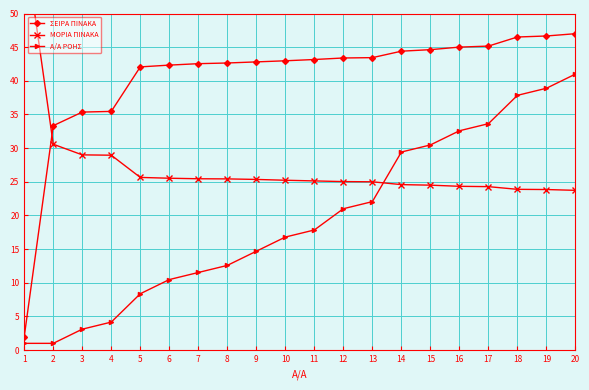

Reading left to right, extract all data points from this chart.

ΣΕΙΡΑ ΠΙΝΑΚΑ: 1=2.0	2=33.3	3=35.4	4=35.5	5=42.1	6=42.3	7=42.5	8=42.6	9=42.8	10=43.0	11=43.2	12=43.4	13=43.4	14=44.4	15=44.6	16=45.0	17=45.2	18=46.5	19=46.7	20=47.0
ΜΟΡΙΑ ΠΙΝΑΚΑ: 1=61.0	2=30.6	3=29.0	4=28.9	5=25.6	6=25.5	7=25.4	8=25.4	9=25.4	10=25.2	11=25.1	12=25.0	13=25.0	14=24.6	15=24.5	16=24.3	17=24.3	18=23.9	19=23.9	20=23.7
Α/Α ΡΟΗΣ: 1=1.0	2=1.0	3=3.1	4=4.2	5=8.4	6=10.5	7=11.5	8=12.6	9=14.7	10=16.8	11=17.8	12=21.0	13=22.1	14=29.4	15=30.5	16=32.6	17=33.6	18=37.8	19=38.9	20=41.0